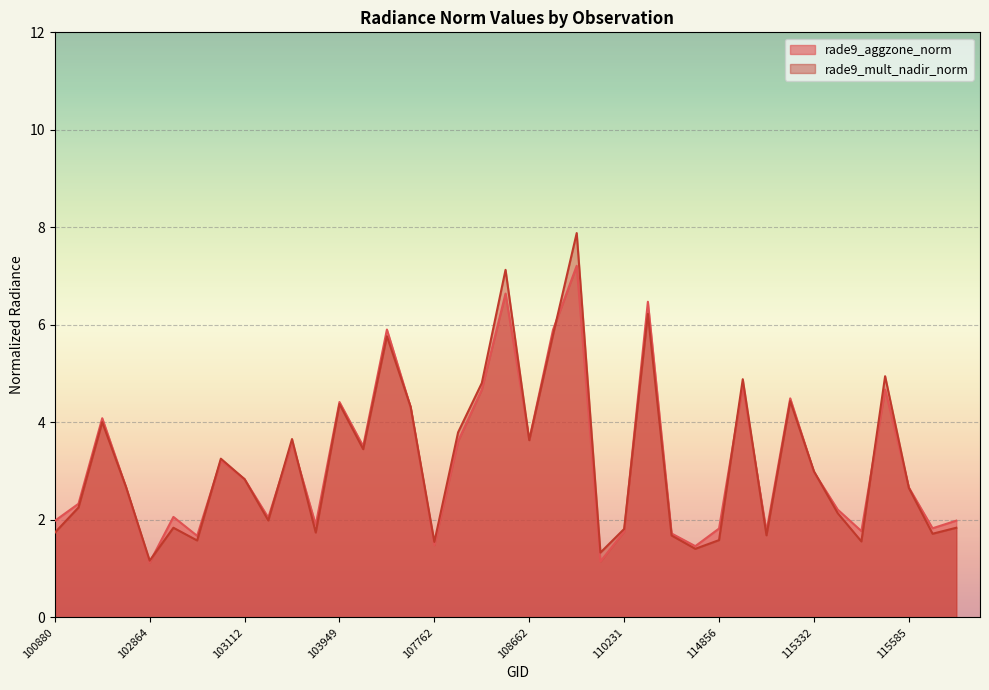

The rade9_mult_nadir_norm series shows 3.3 at 108486. True or false?

False